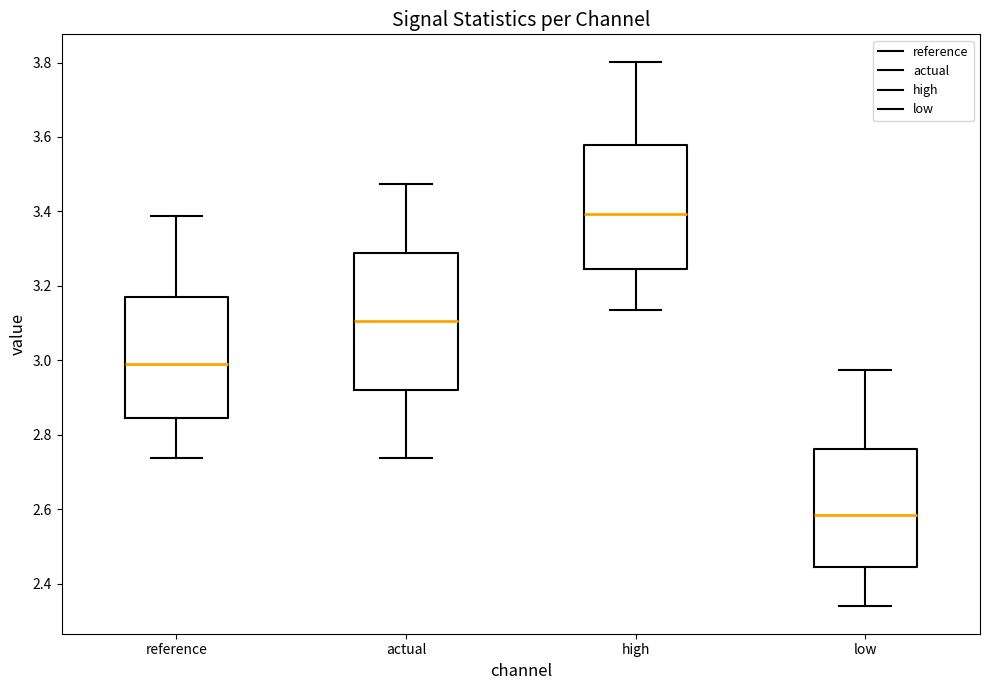

Which box has the lowest median line?

low